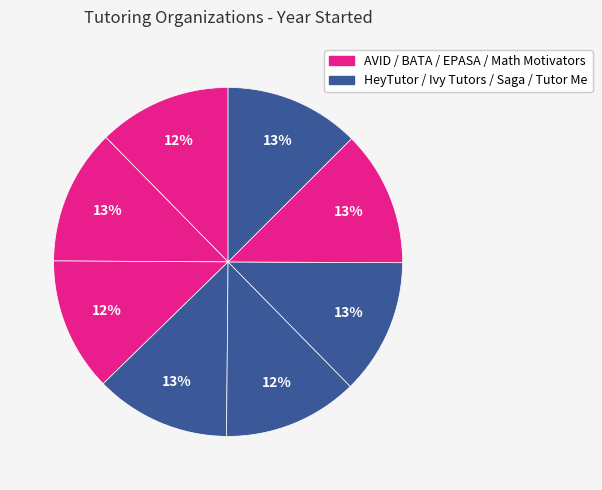

How many segments does this pie chart have?

8